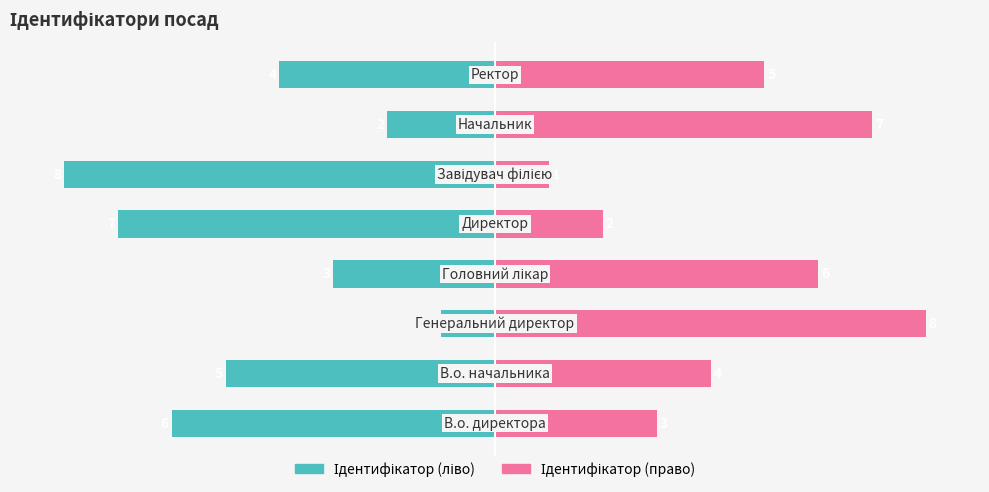

Which series has the largest total across all categories?

Ідентифікатор (право)